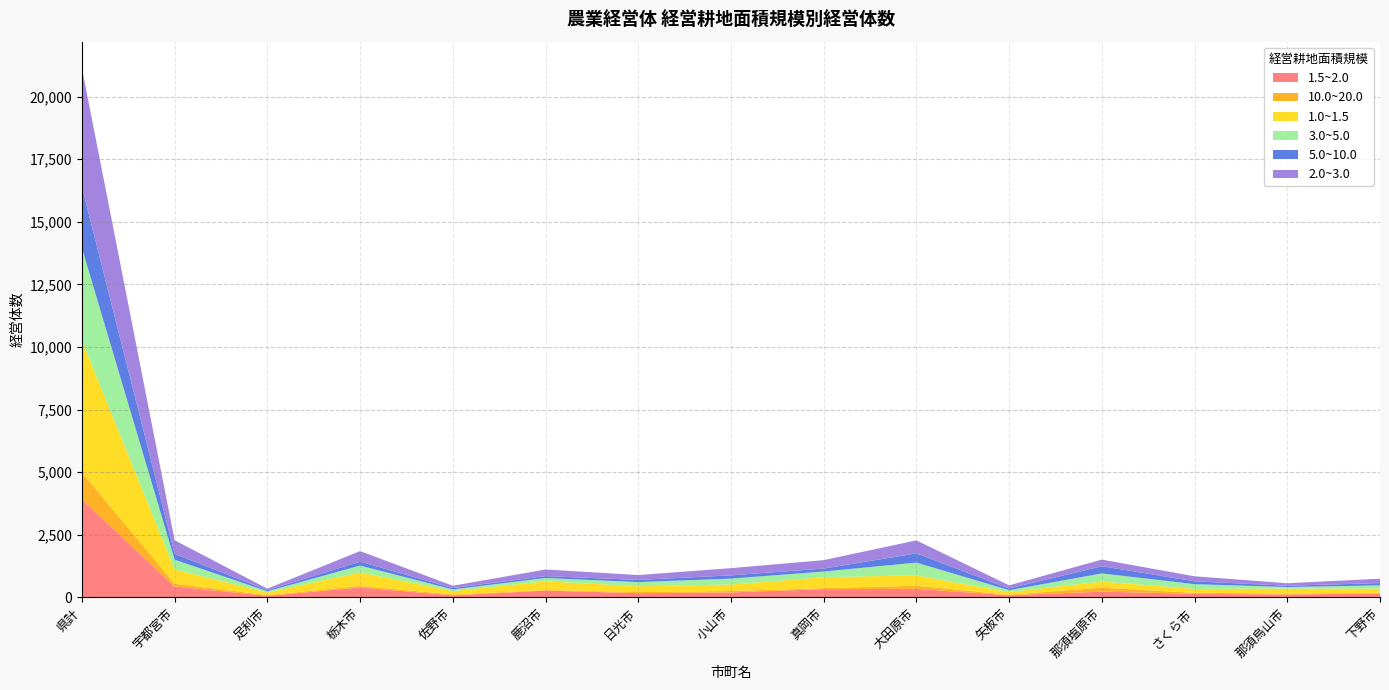

At which category is the sum across all series the highest?

県計